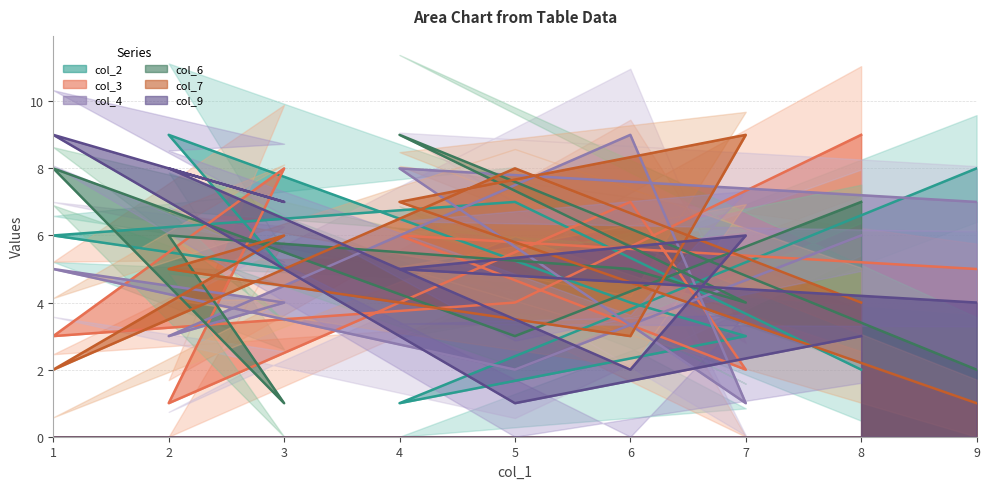

At how many categories does at least one series exceed 2?

9